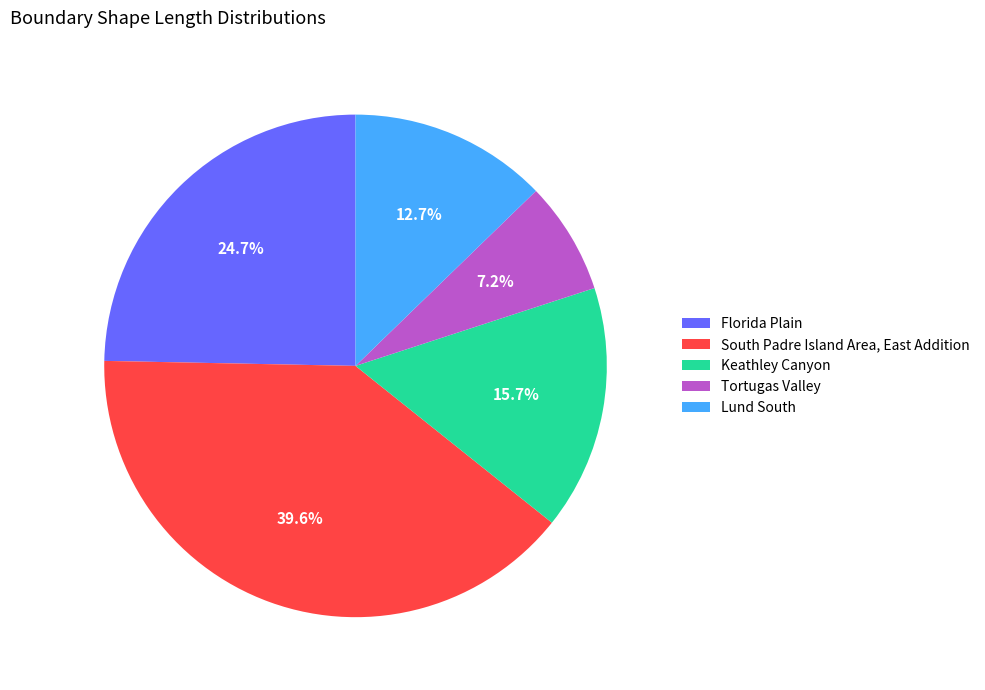

True or false: Lund South accounts for 13% of the total.

True